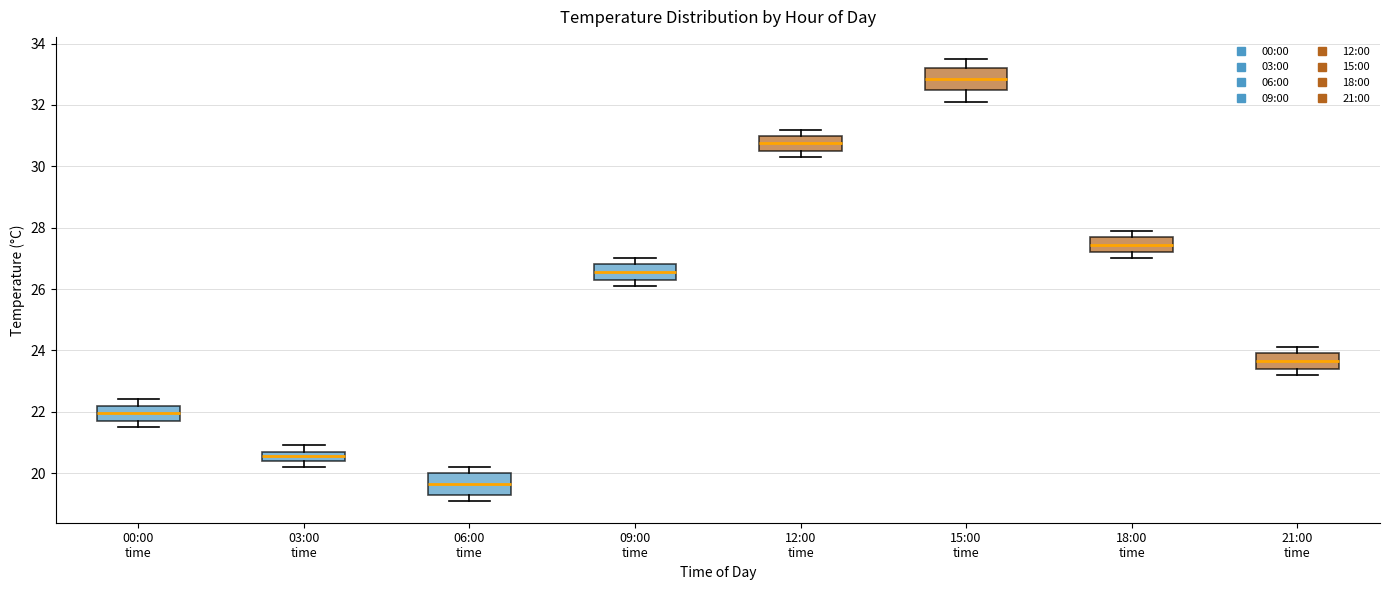

Reading left to right, transcribe this box plot: for each box, give where its median line is, the range the box spans, and where its two whiskers end, as read against the y-axis. The values are not printed on the chart, so give them approximately, as read against the axis.

00:00 time: median 22.0, box 21.8 to 22.2, whiskers 21.6 to 22.4
03:00 time: median 20.6, box 20.4 to 20.8, whiskers 20.2 to 21.0
06:00 time: median 19.6, box 19.4 to 20.0, whiskers 19.2 to 20.2
09:00 time: median 26.6, box 26.4 to 26.8, whiskers 26.2 to 27.0
12:00 time: median 30.8, box 30.6 to 31.0, whiskers 30.4 to 31.2
15:00 time: median 32.8, box 32.6 to 33.2, whiskers 32.2 to 33.6
18:00 time: median 27.4, box 27.2 to 27.8, whiskers 27.0 to 28.0
21:00 time: median 23.6, box 23.4 to 24.0, whiskers 23.2 to 24.2